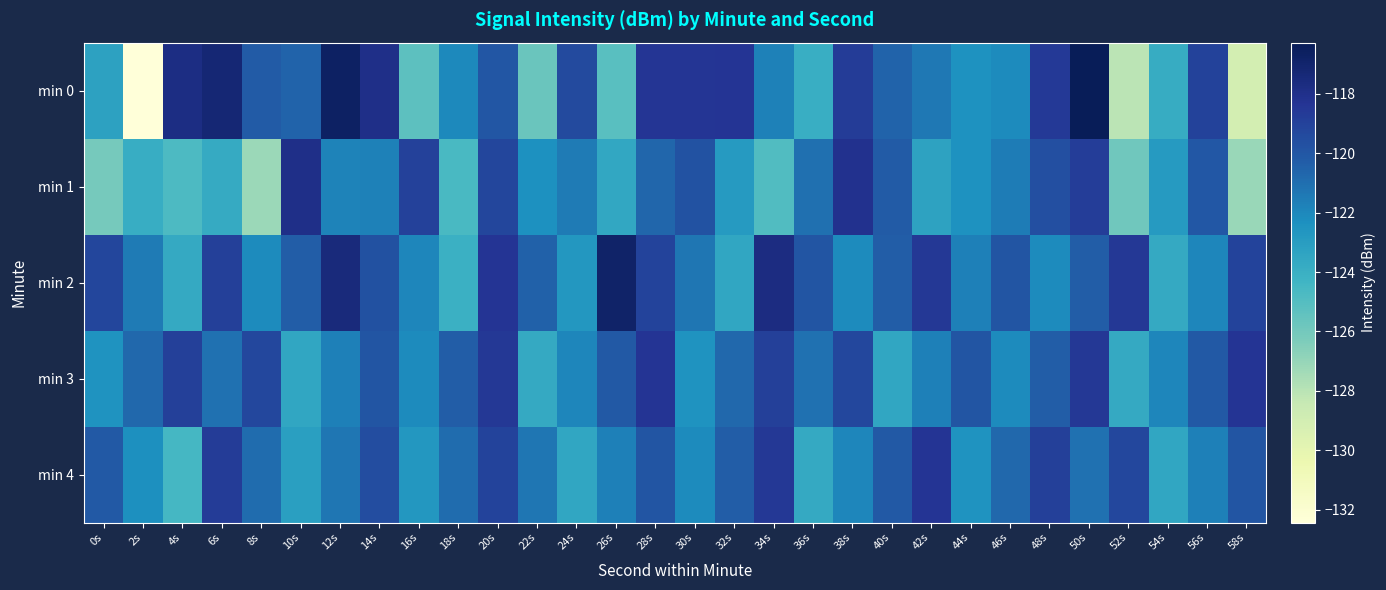

What is the spread (max minus min) of values at 10s?

5.6